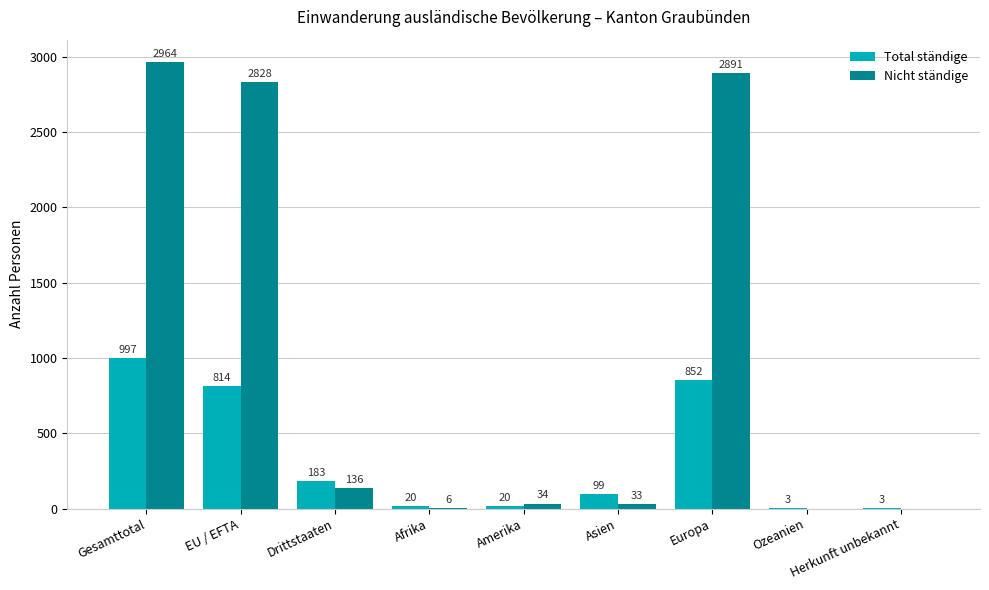

Count the number of data series in this chart.

2